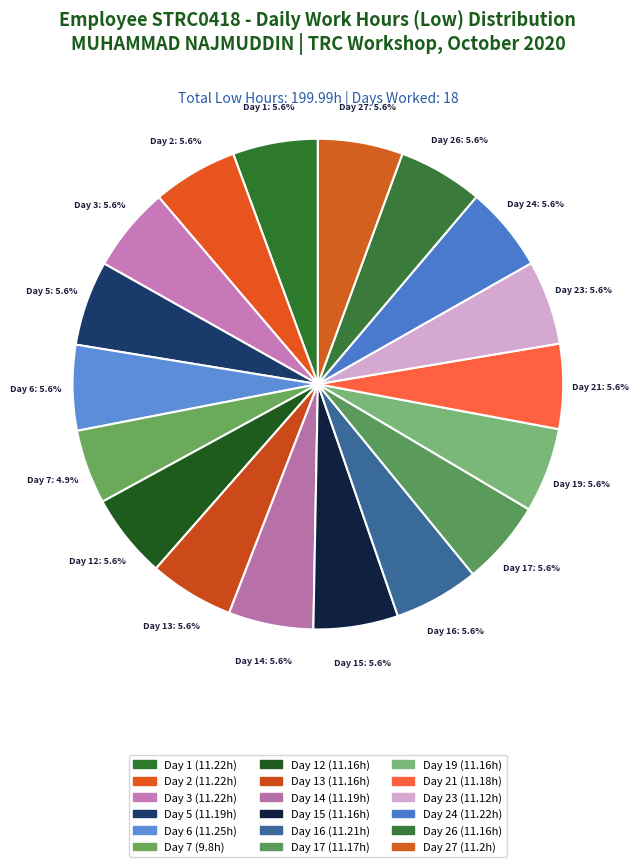

How many segments does this pie chart have?

18